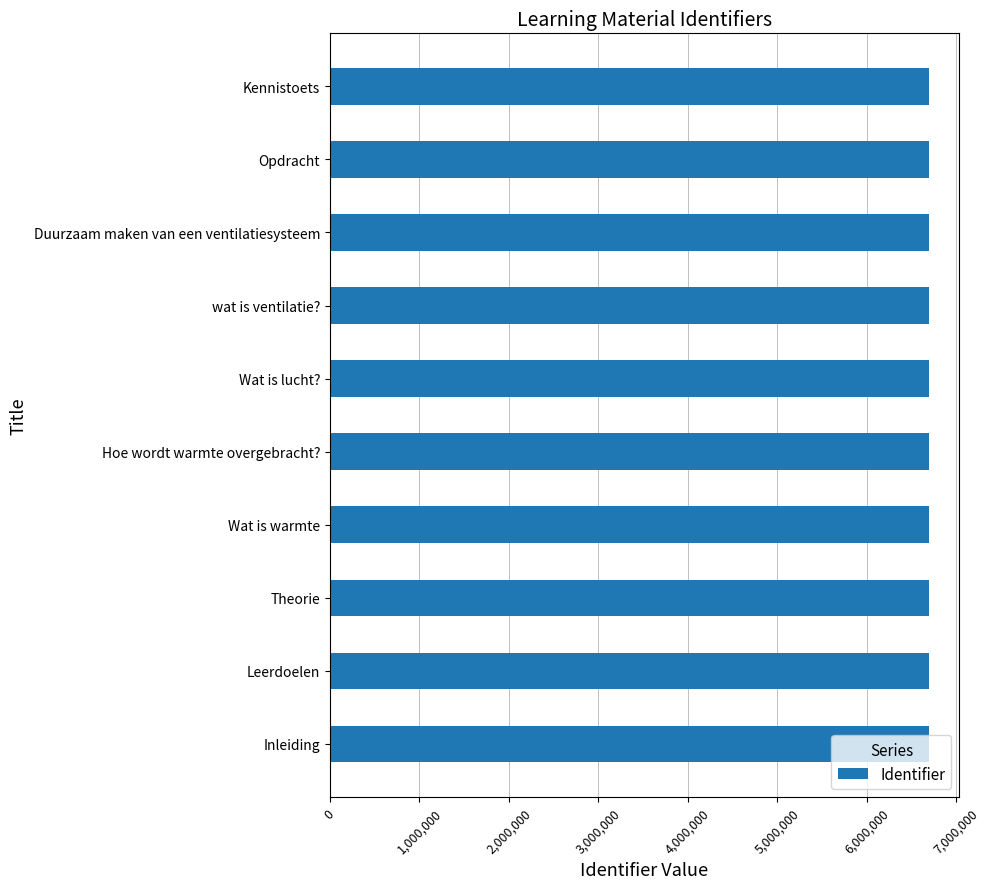

What is the sum of all values?

66963536